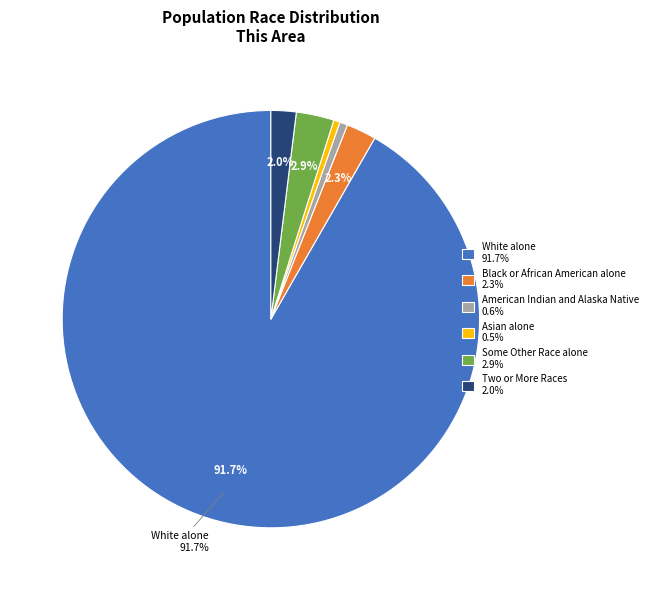

Is there a majority slice in this chart?

Yes